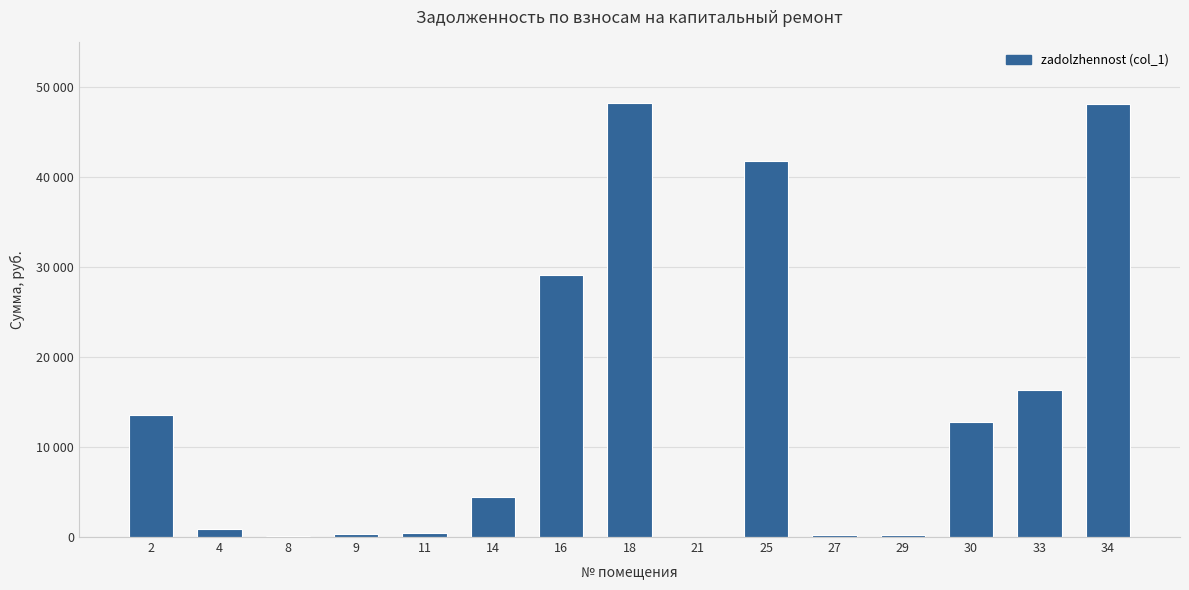

At which label is the value closest to 24157?

16